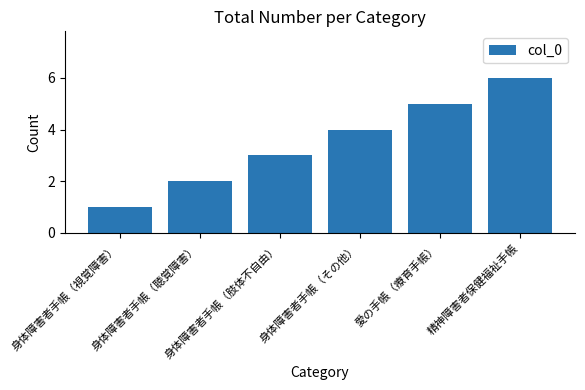

What is the sum of all values?

21